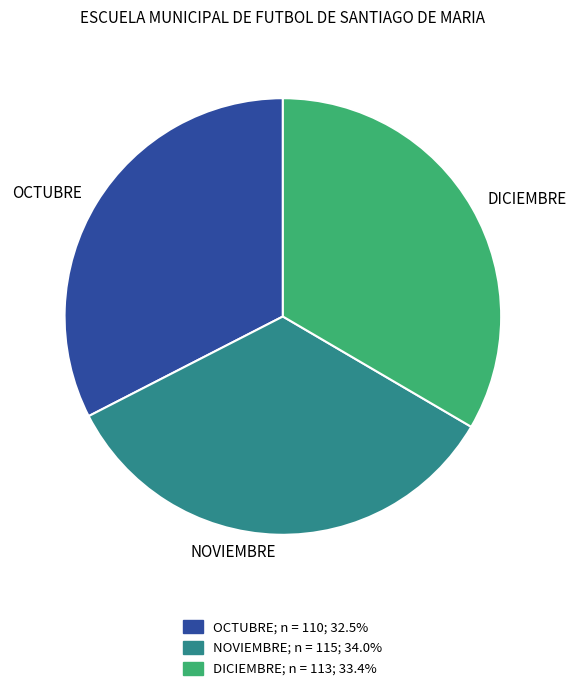

The OCTUBRE slice represents 33% of the pie. True or false?

True